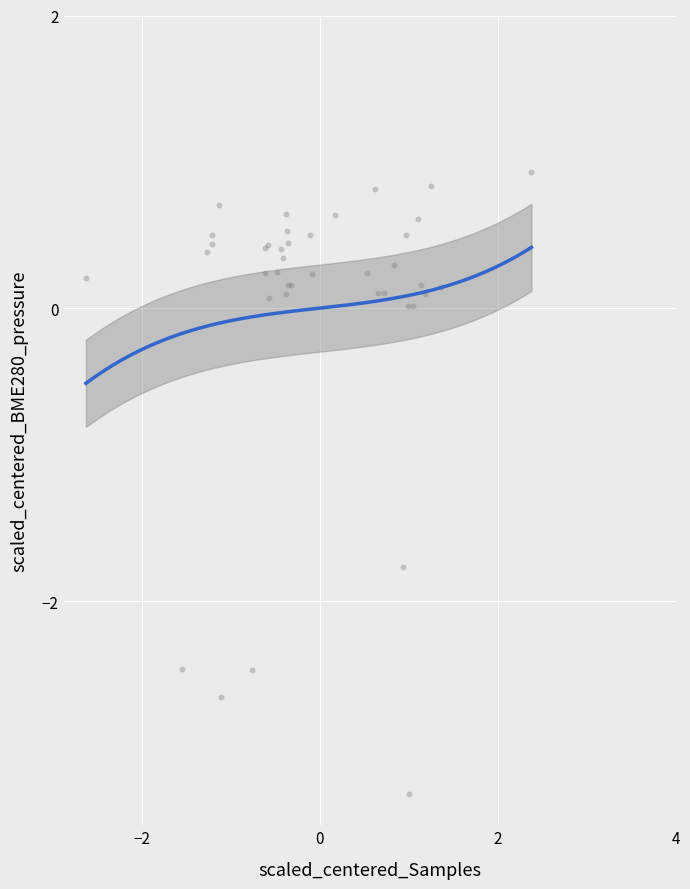

What Y value in the scatter plot is closest to -1?

-1.8